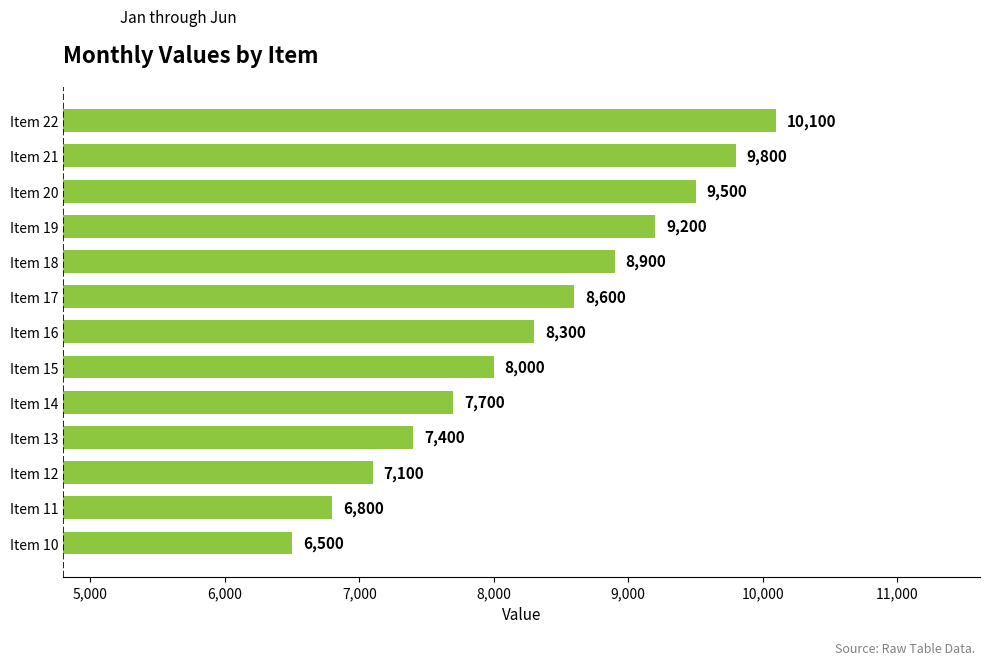

Which label corresponds to the largest value in the chart?

Item 22